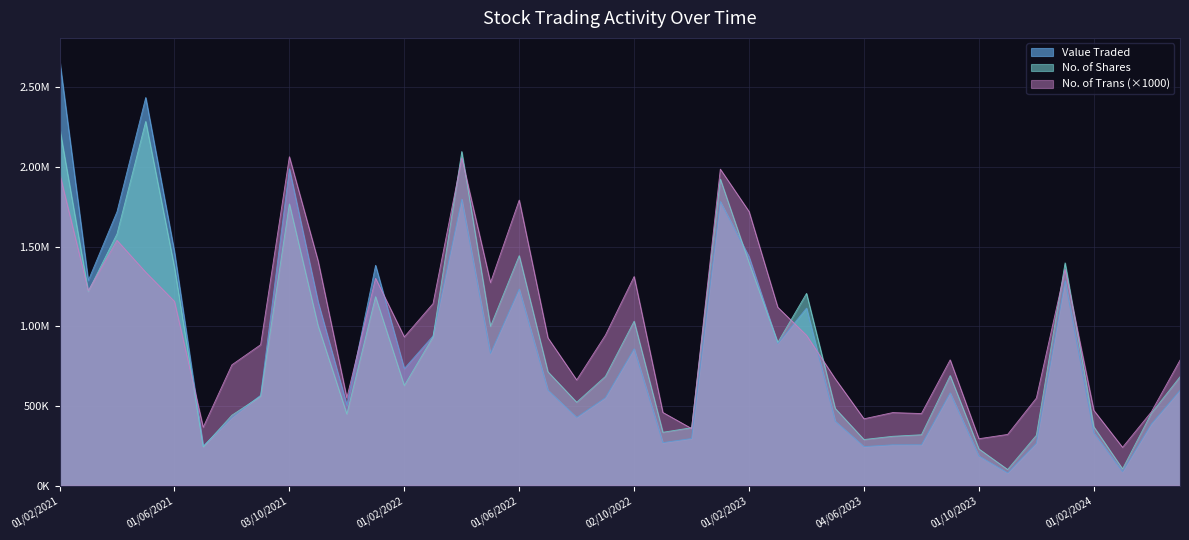

What is the maximum value shown in the chart?

2675962